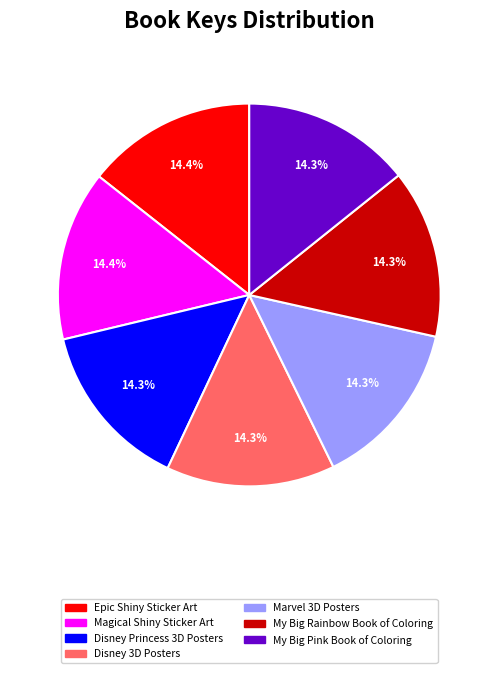

What percentage is the Marvel 3D Posters slice, to the nearest percent?

14%